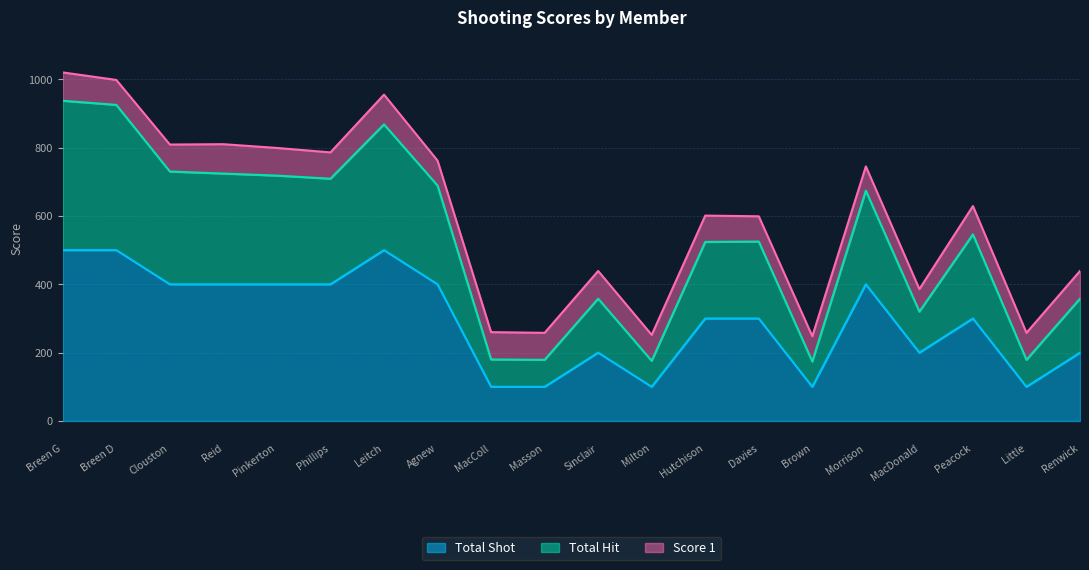

What is the minimum value for Total Shot?

100